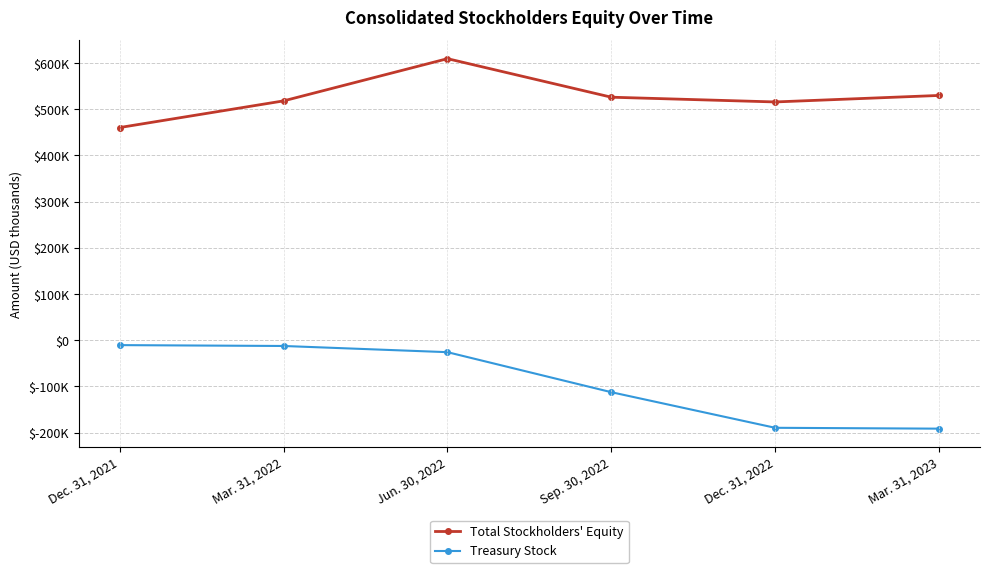

Read the Total Stockholders' Equity value at Sep. 30, 2022, to the nearest 50.

526150